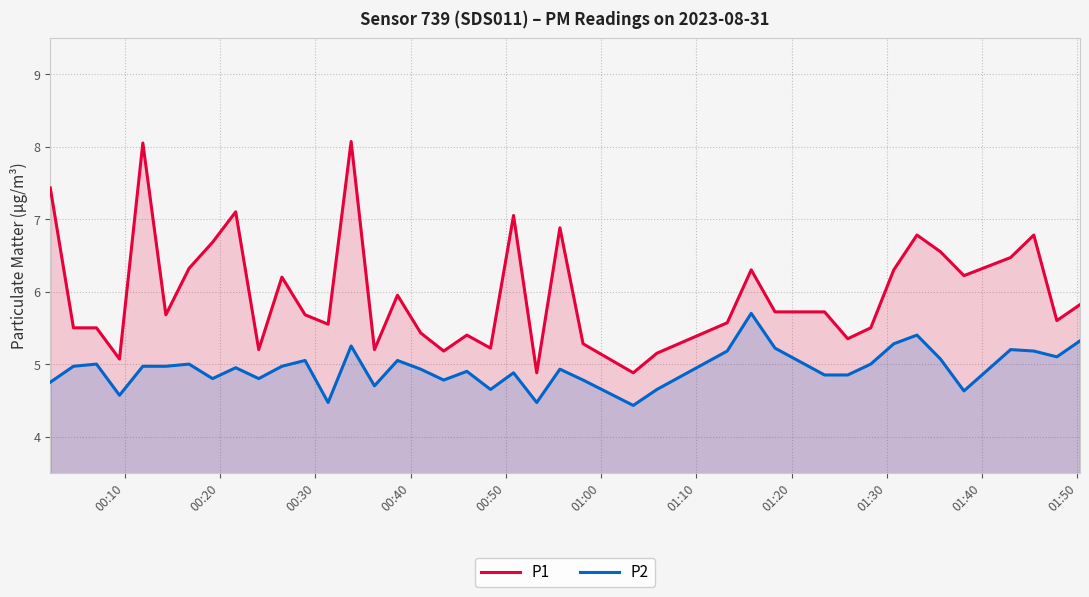

What is the value of the P2 point at the 14th from the left?

5.2